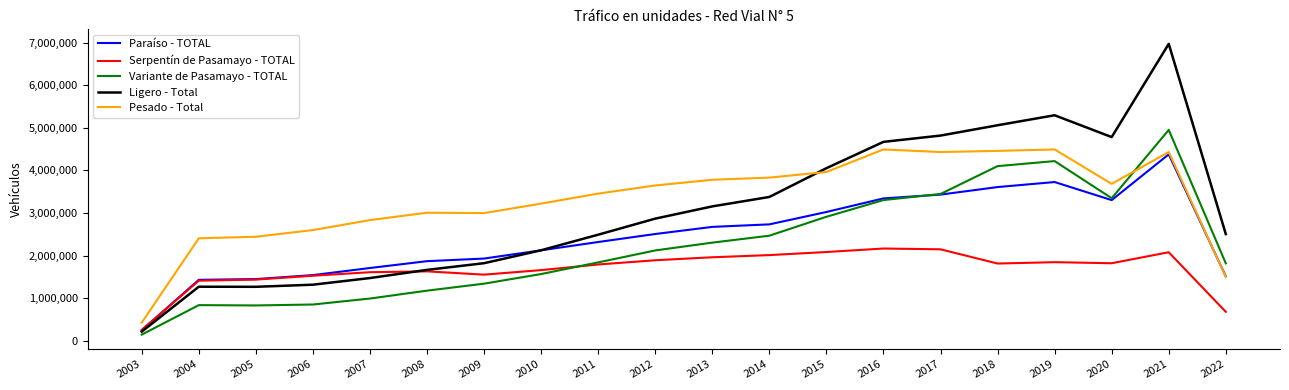

Which category has the highest value across all series?

2021